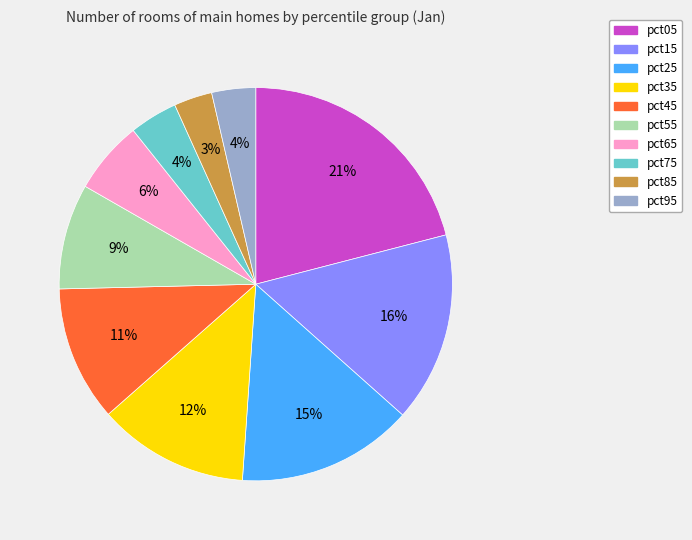

What is the ratio of the value at pct55 to the value at pct15?

0.6